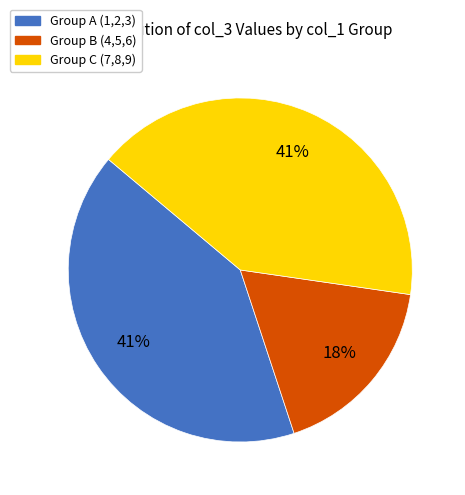

To the nearest percent, what is the average slice percentage?

33%